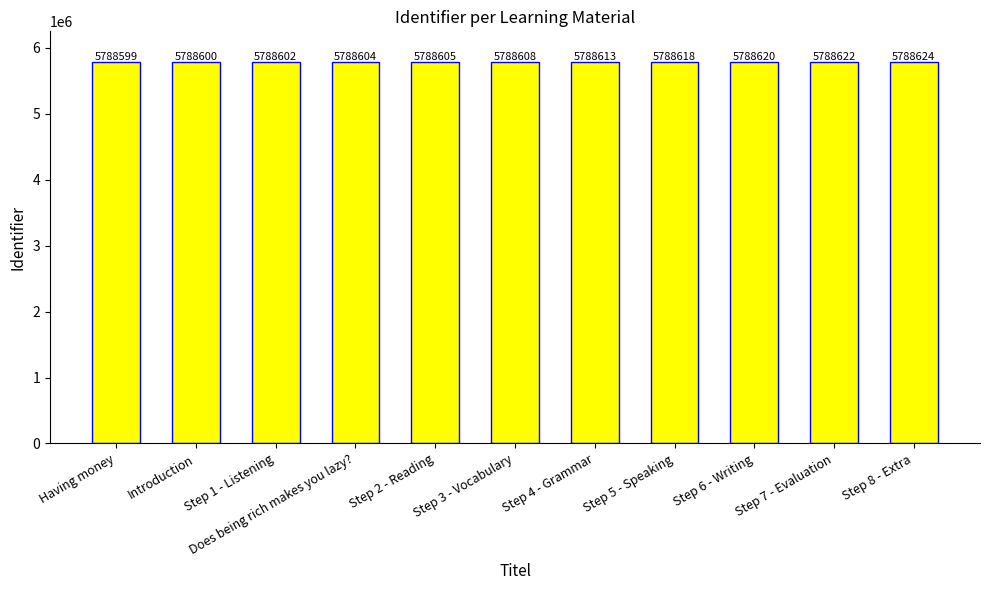

What is the approximate value at Step 4 - Grammar?

5788613